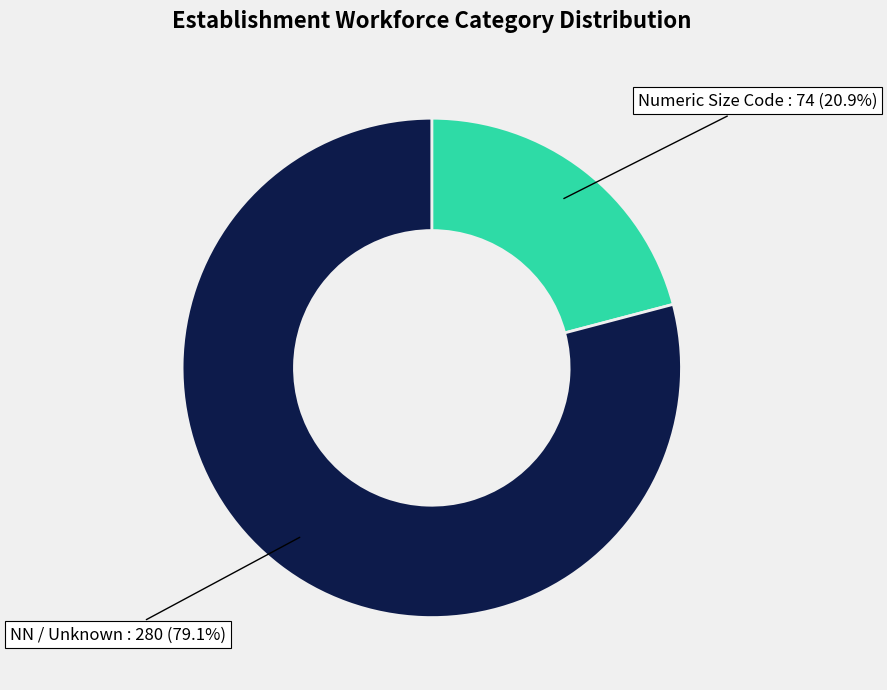

What is the smallest slice in the pie chart?

Numeric Size Code